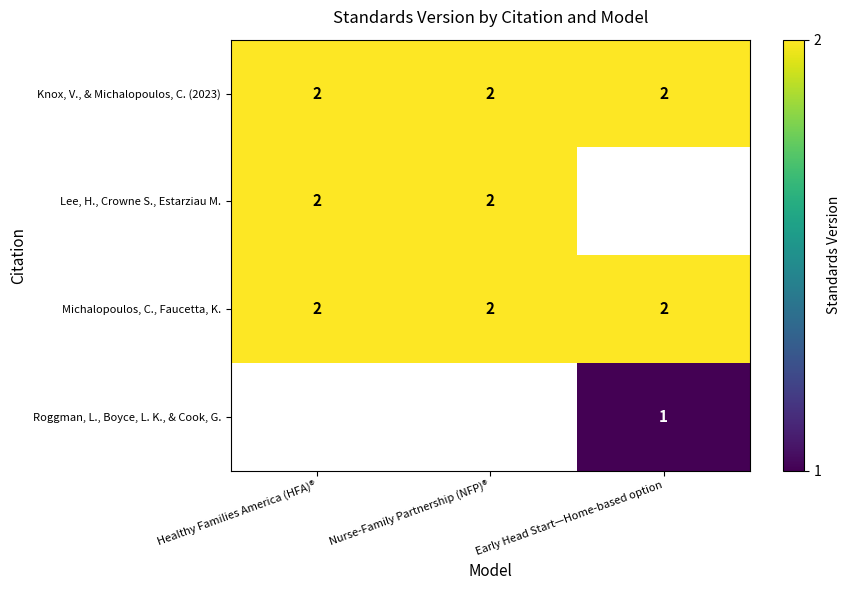

Is it true that Knox, V., & Michalopoulos, C. (2023) equals 2 at Early Head Start—Home-based option?

True